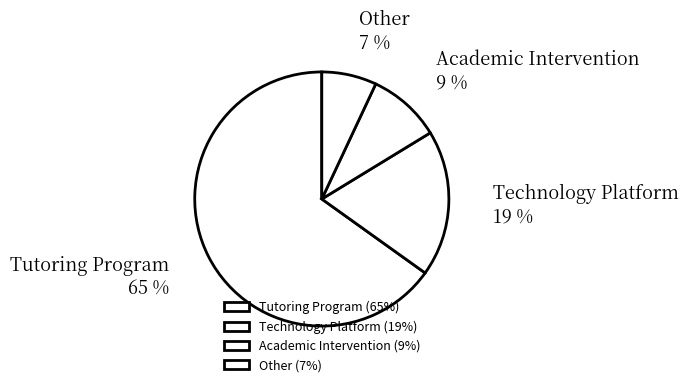

Which category accounts for the majority?

Tutoring Program